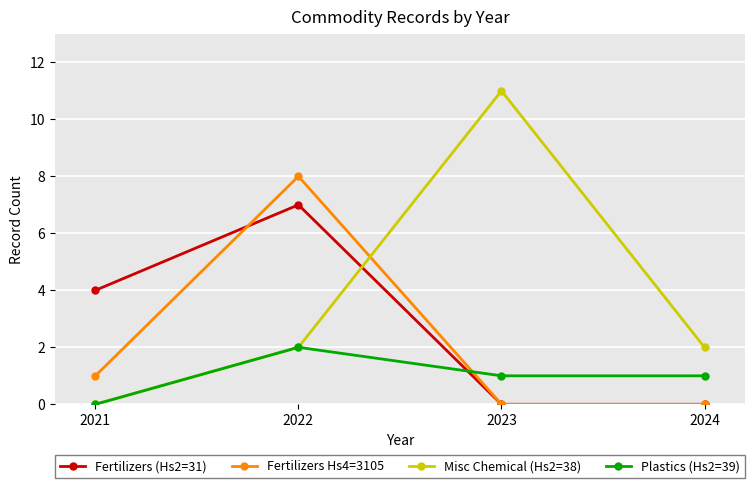

True or false: Fertilizers (Hs2=31) and Misc Chemical (Hs2=38) intersect in this chart.

True